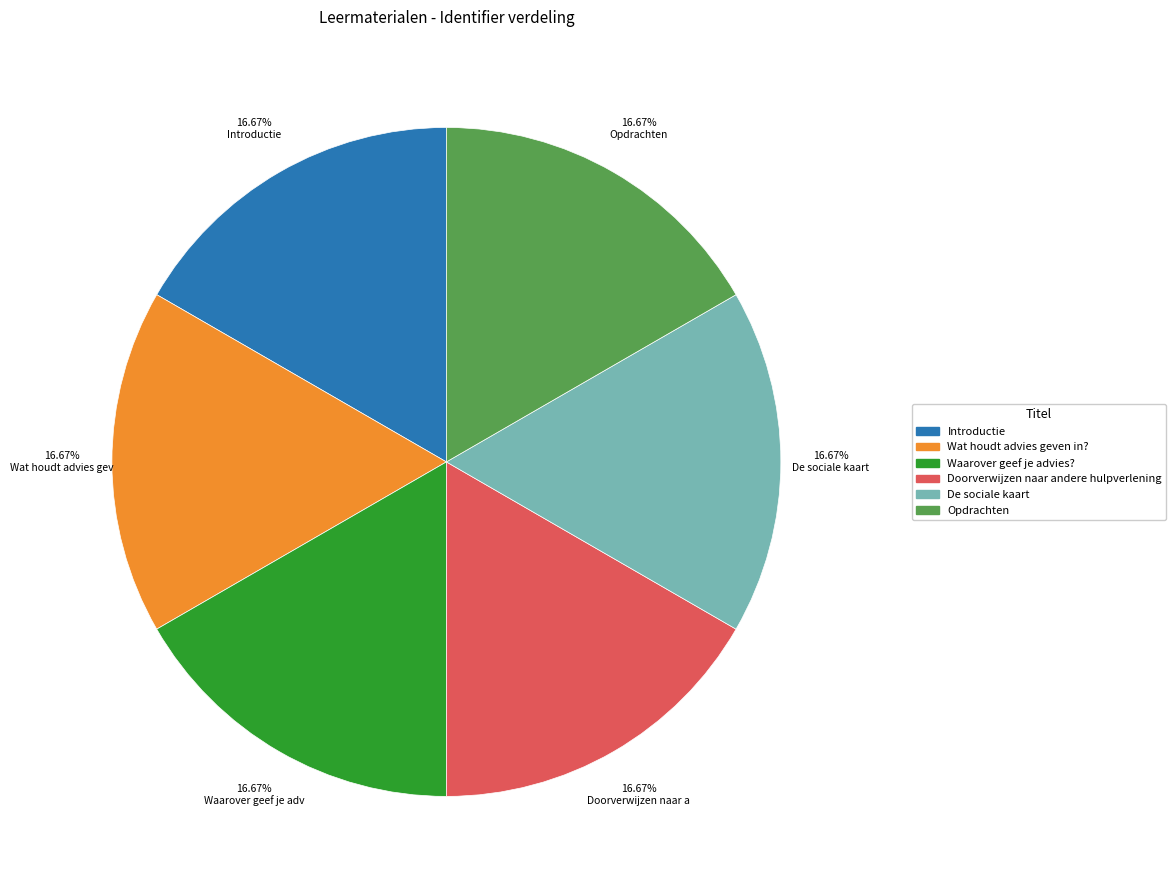

To the nearest percent, what percentage of the pie is Opdrachten?

17%